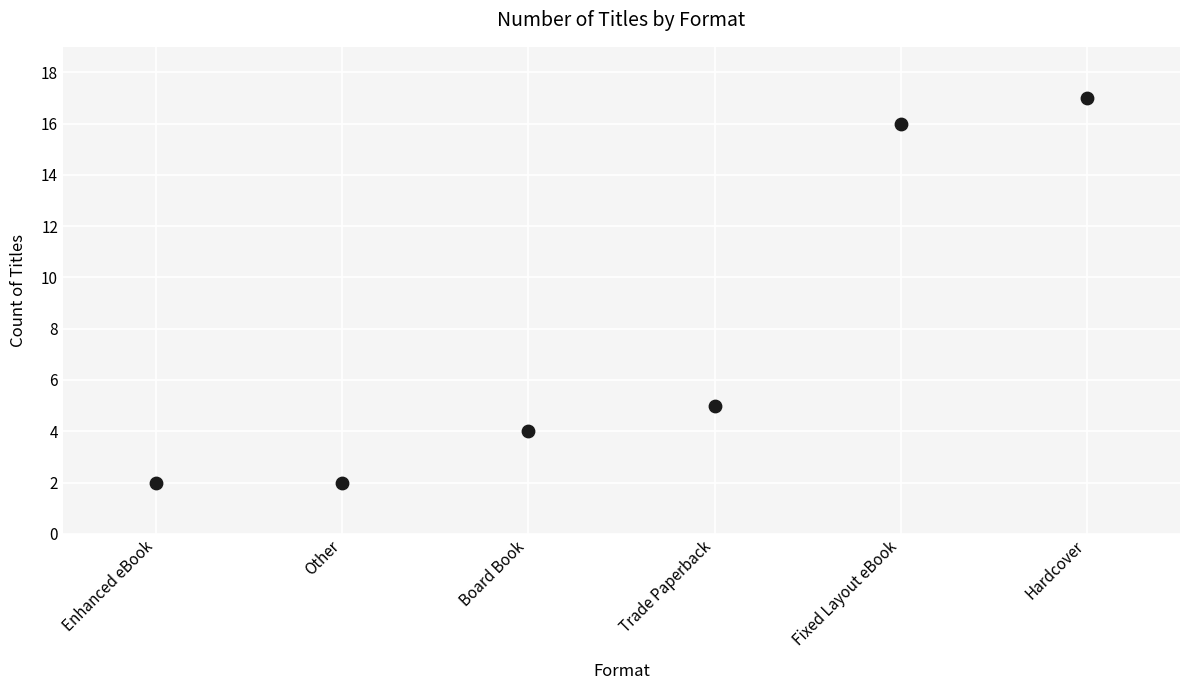

What Y value in the scatter plot is closest to 9?

5